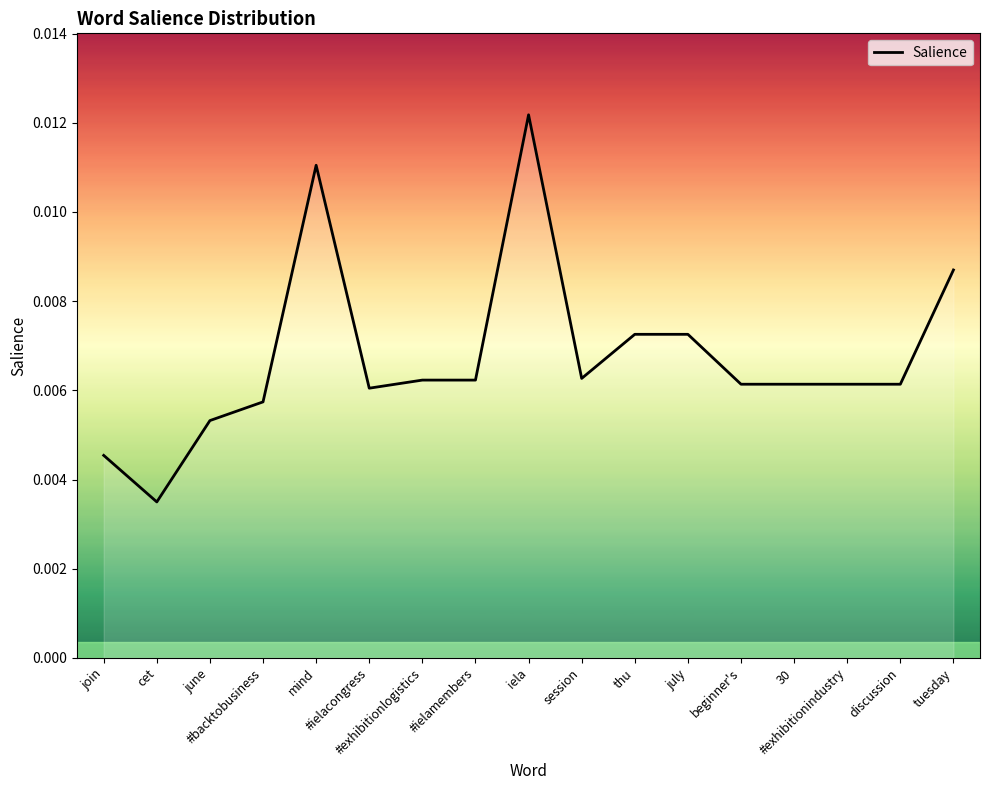

Where is the first local maximum?

mind